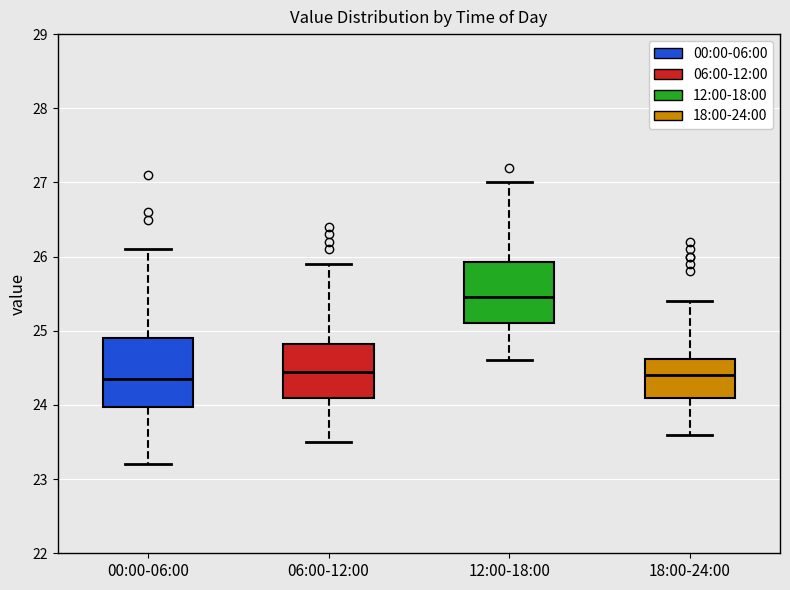

Reading left to right, transcribe this box plot: for each box, give where its median line is, the range the box spans, and where its two whiskers end, as read against the y-axis. The values are not printed on the chart, so give them approximately, as read against the axis.

00:00-06:00: median 24.4, box 24.0 to 24.9, whiskers 23.2 to 26.1
06:00-12:00: median 24.5, box 24.1 to 24.8, whiskers 23.5 to 25.9
12:00-18:00: median 25.5, box 25.1 to 25.9, whiskers 24.6 to 27.0
18:00-24:00: median 24.4, box 24.1 to 24.6, whiskers 23.6 to 25.4